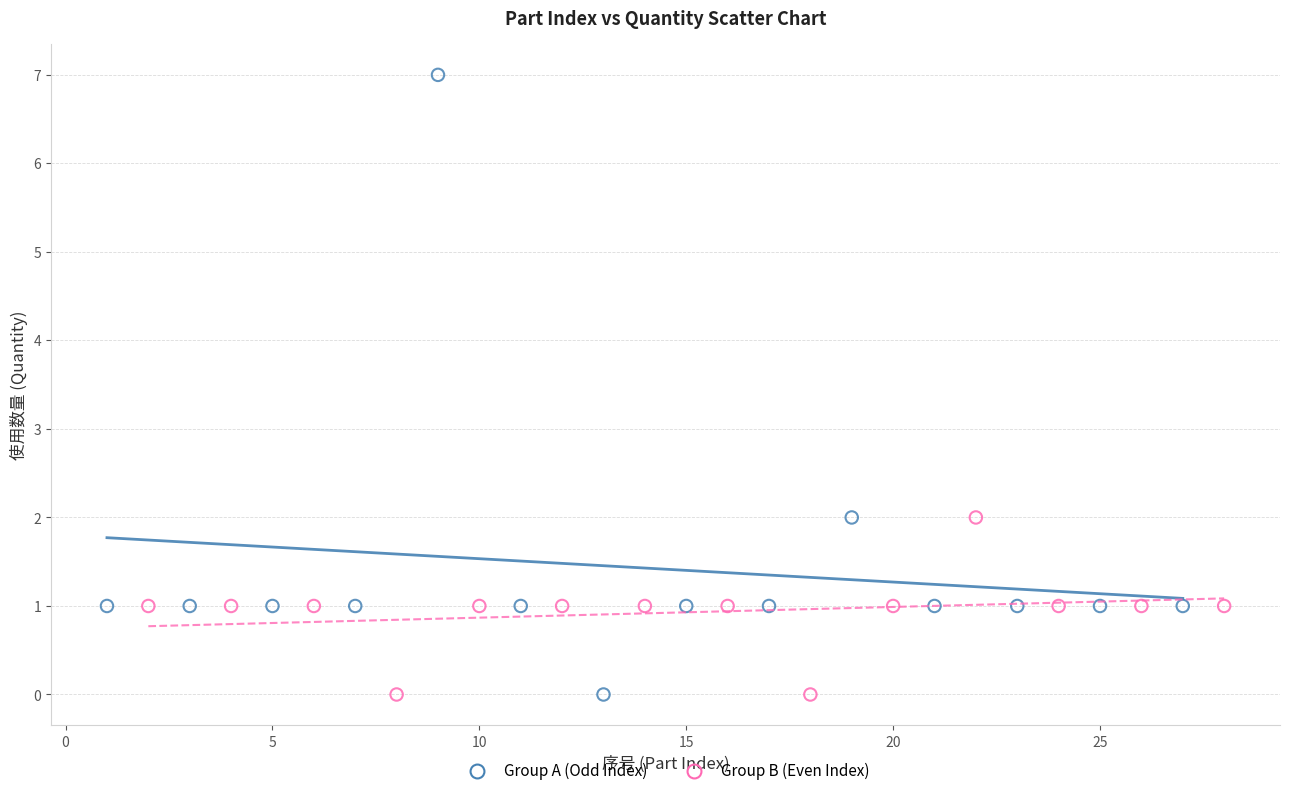

What are all the series names shown in the legend?

Group A (Odd Index), Group B (Even Index)